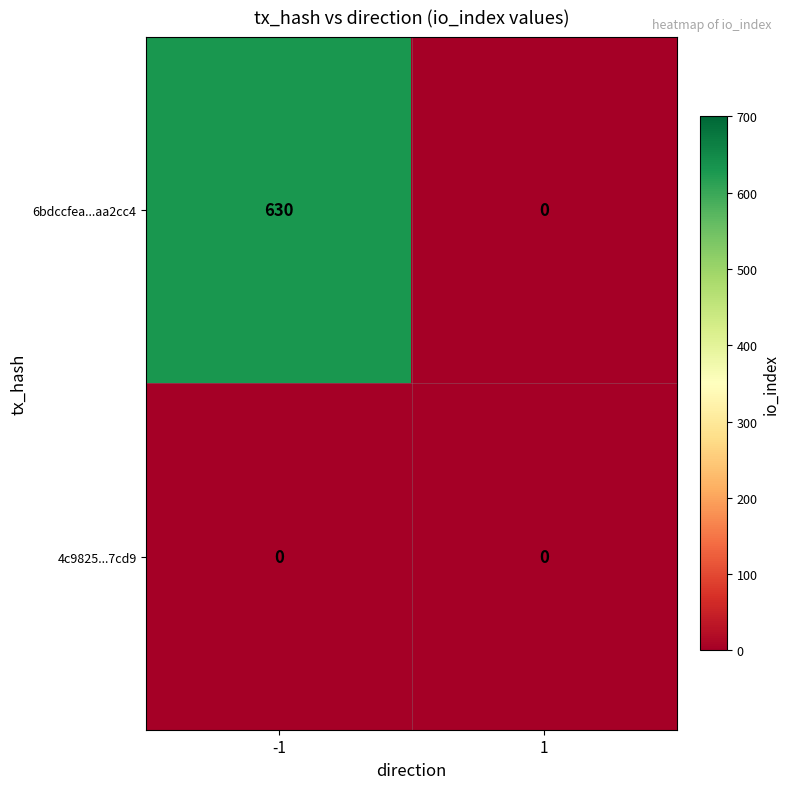

Reading left to right, transcribe all the data shown in this chart.

6bdccfea...aa2cc4: -1=630	1=0
4c9825...7cd9: -1=0	1=0